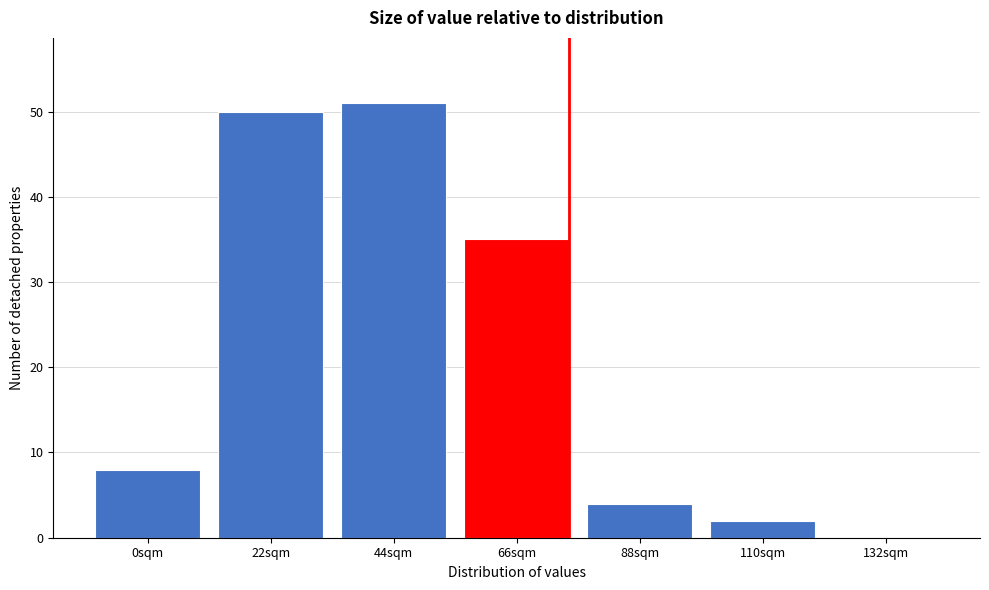

Reading right to left, transcribe all the data shown in this chart.

132sqm=0	110sqm=2	88sqm=4	66sqm=35	44sqm=51	22sqm=50	0sqm=8